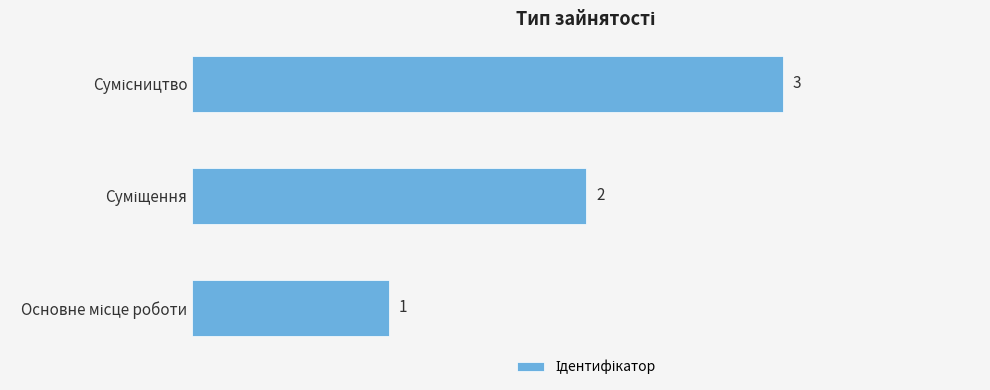

What is the greatest value displayed?

3